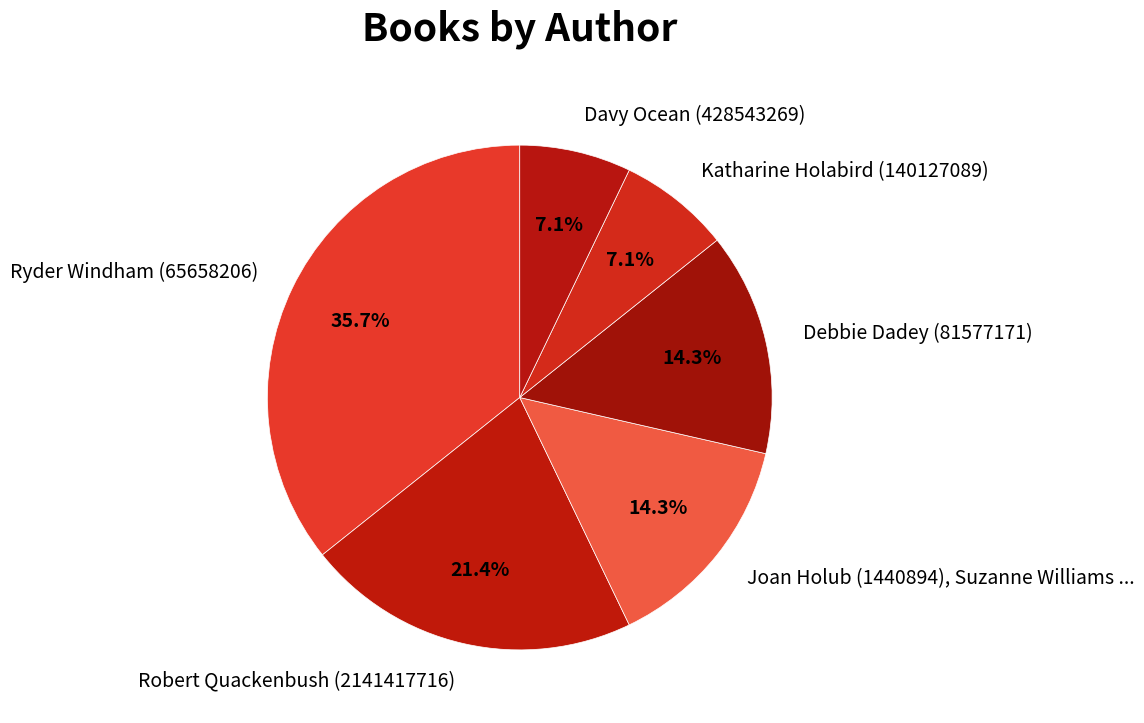

Which category has the biggest portion of the pie?

Ryder Windham (65658206)